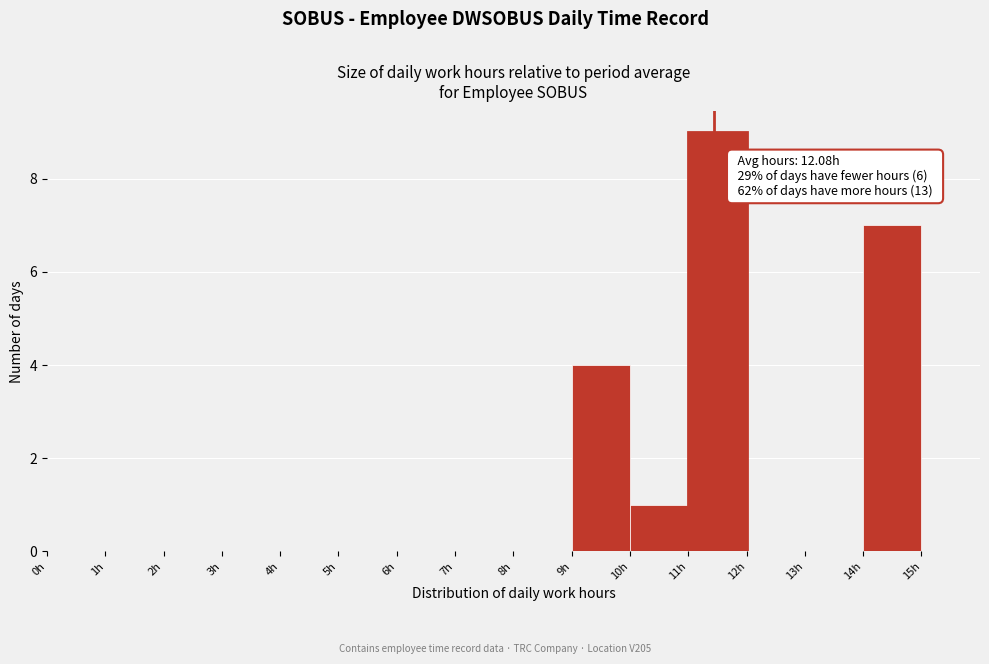

Over which range of the x-axis is the bar tallest?

11 to 12